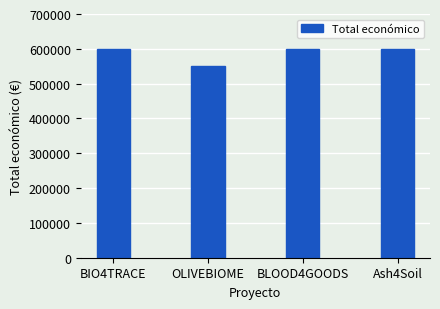

The chart shows a value of 215721 at BLOOD4GOODS. True or false?

False